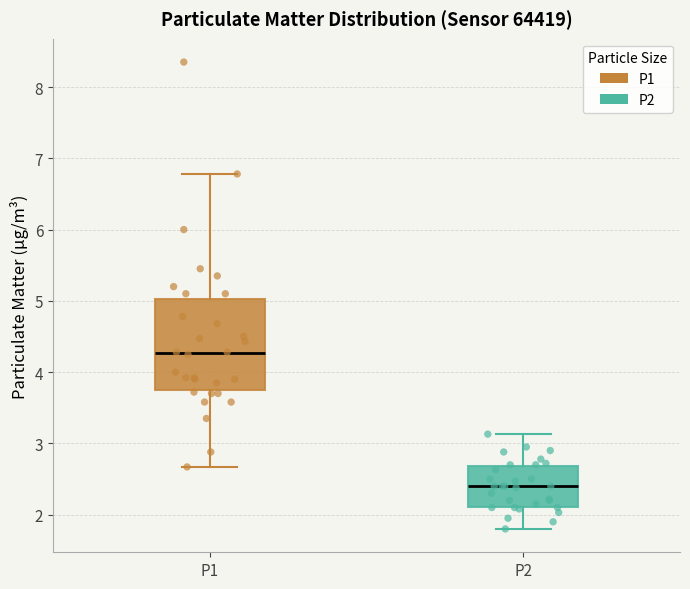

Which box has the lowest median line?

P2